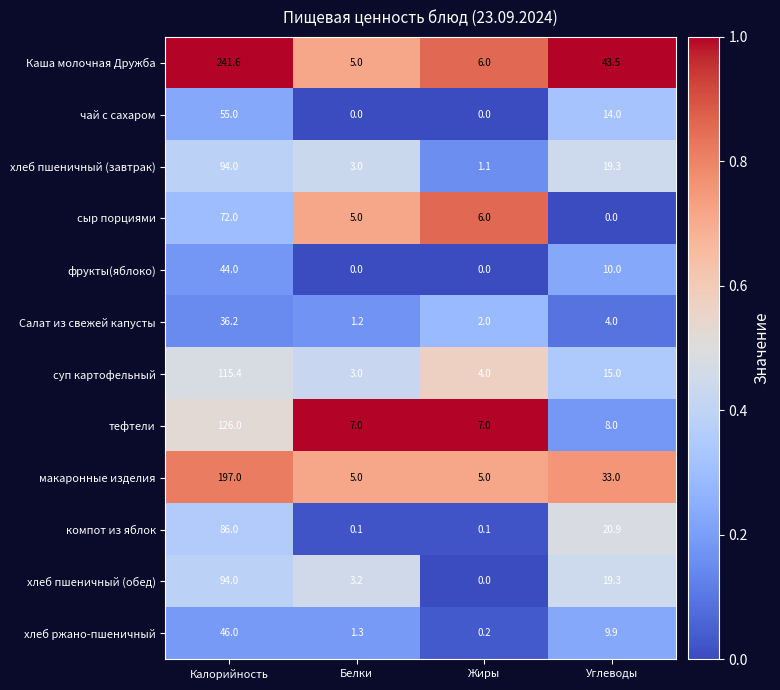

Between Калорийность and Углеводы, which series saw the biggest shift?

Каша молочная Дружба